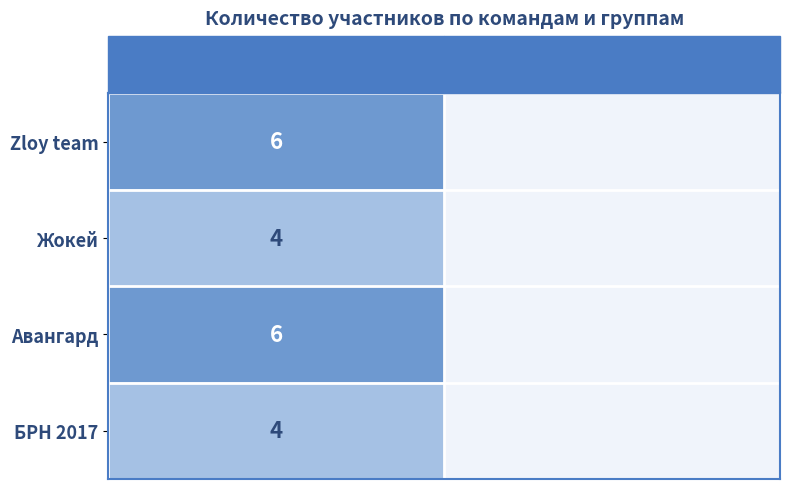

The БРН 2017 series shows 4 at Команды. True or false?

True